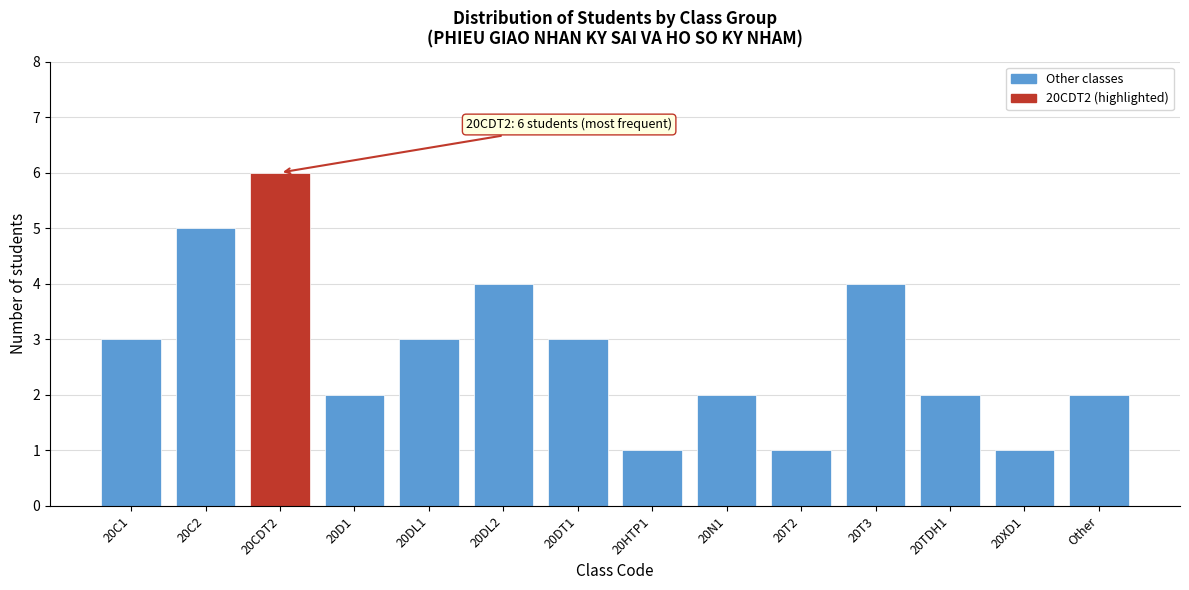

Reading left to right, transcribe all the data shown in this chart.

3	5	6	2	3	4	3	1	2	1	4	2	1	2